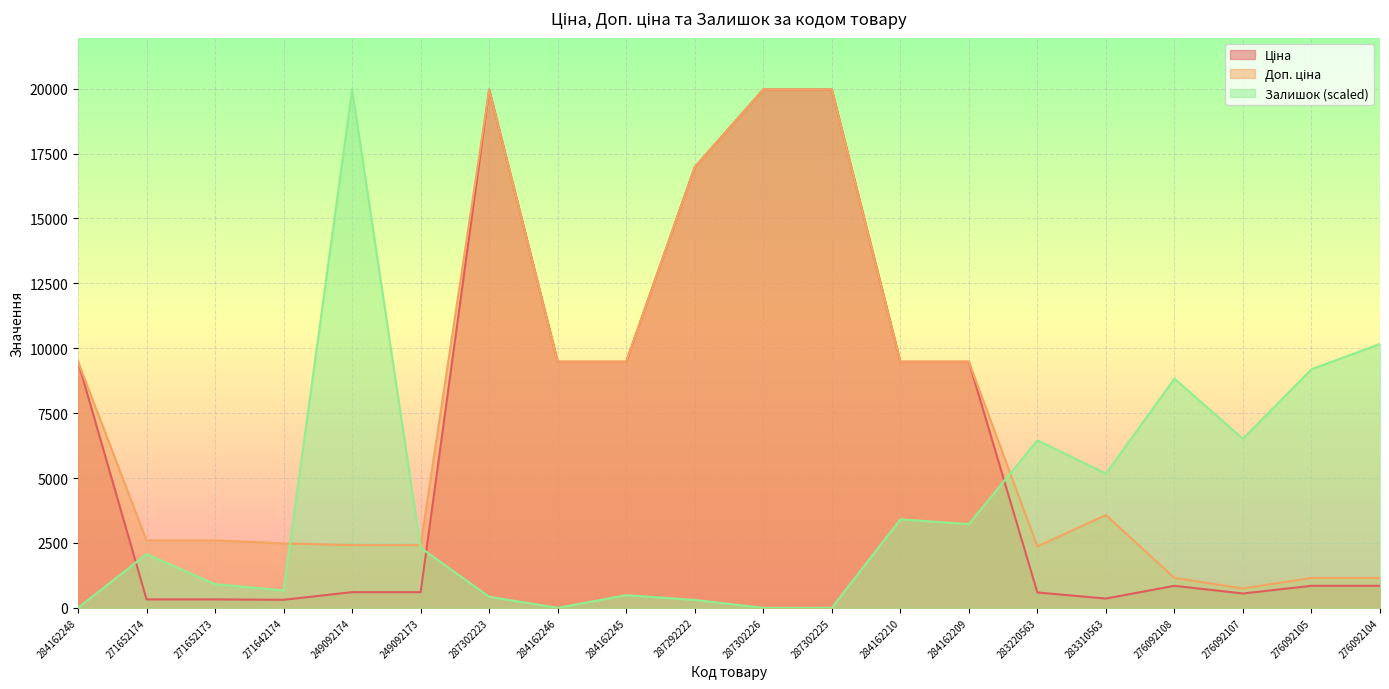

Which series ends up on top after the final intersection of Залишок and Ціна?

Залишок